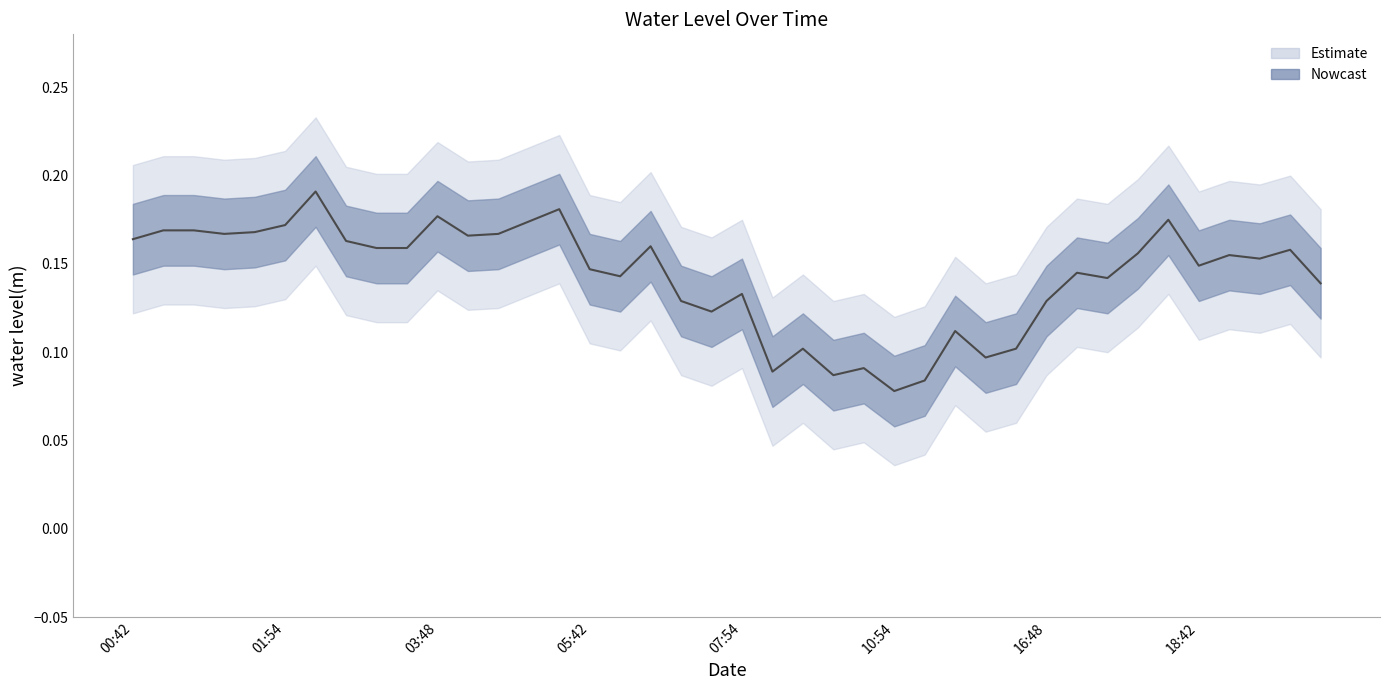

Where is the data nearest to the value 0?

10:54